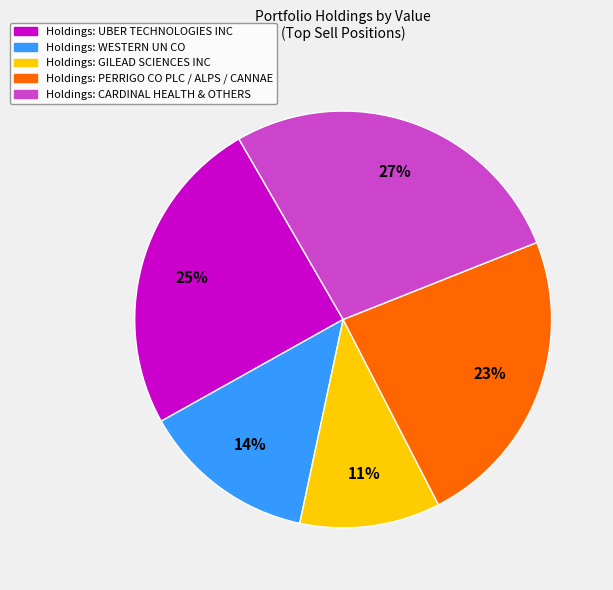

How many slices are in this pie chart?

5